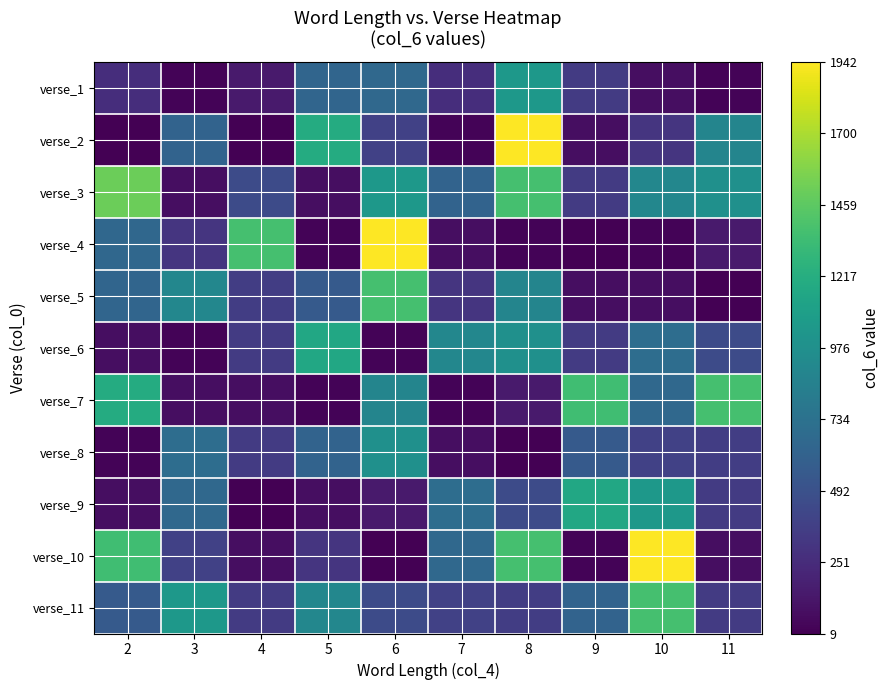

Which category has the lowest value across all series?

2